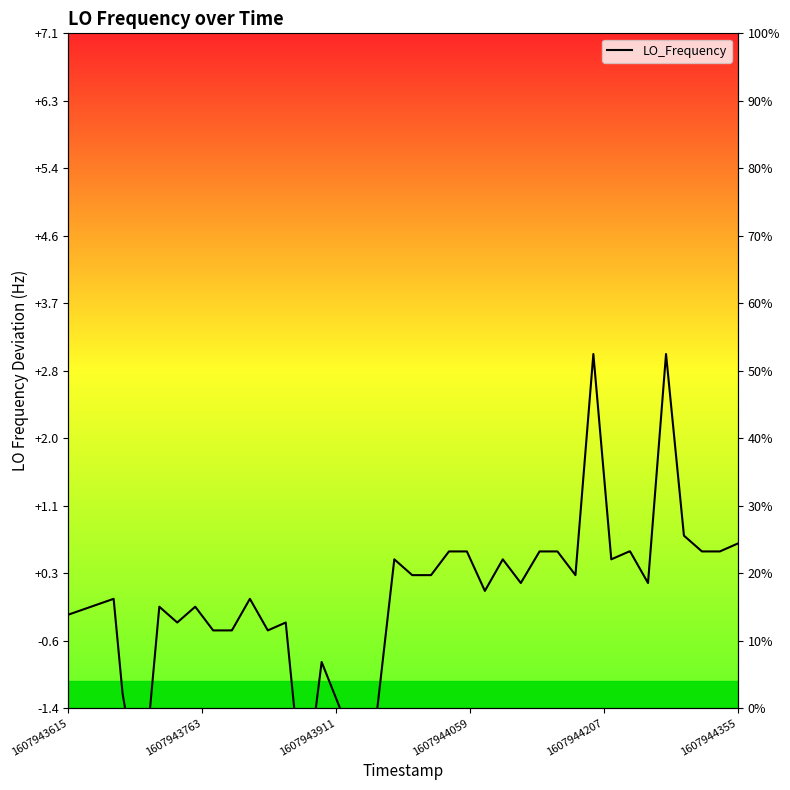

How many points are higher than both their immediate neighbors (excluding endpoints)?

10